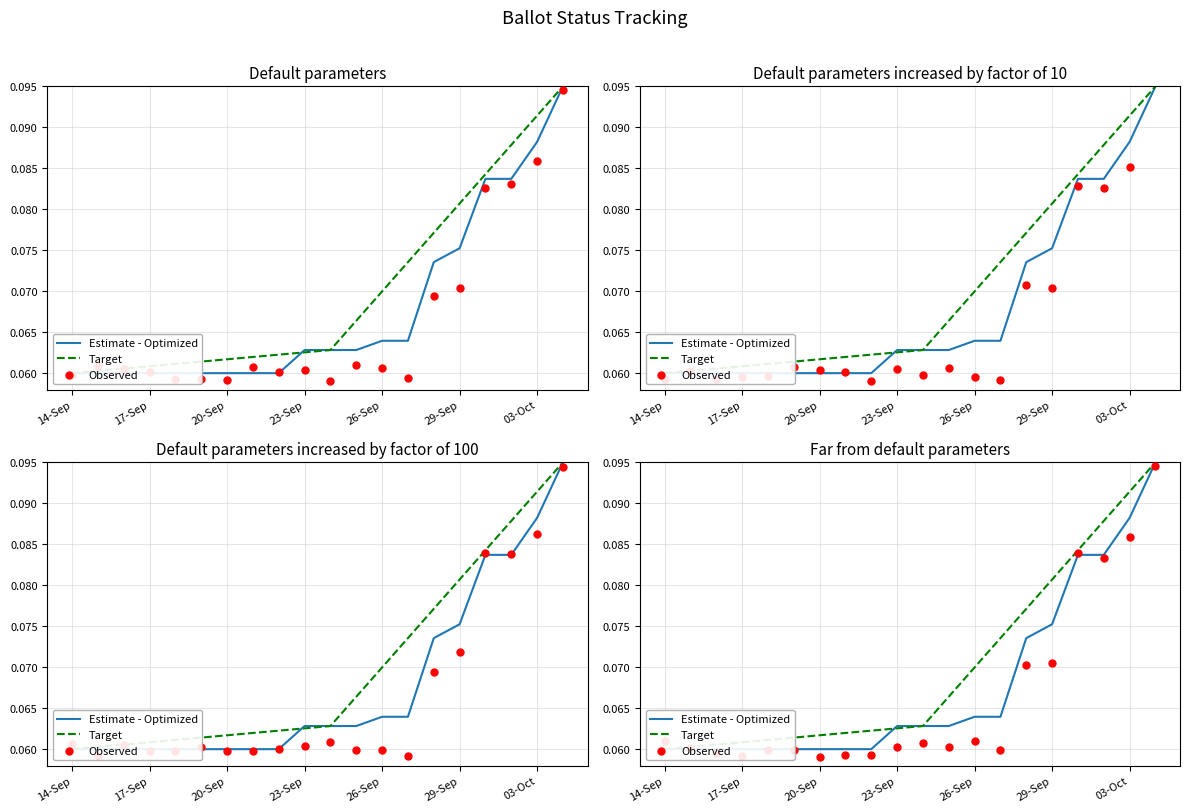

What are all the series names shown in the legend?

Estimate - Optimized, Target, Observed